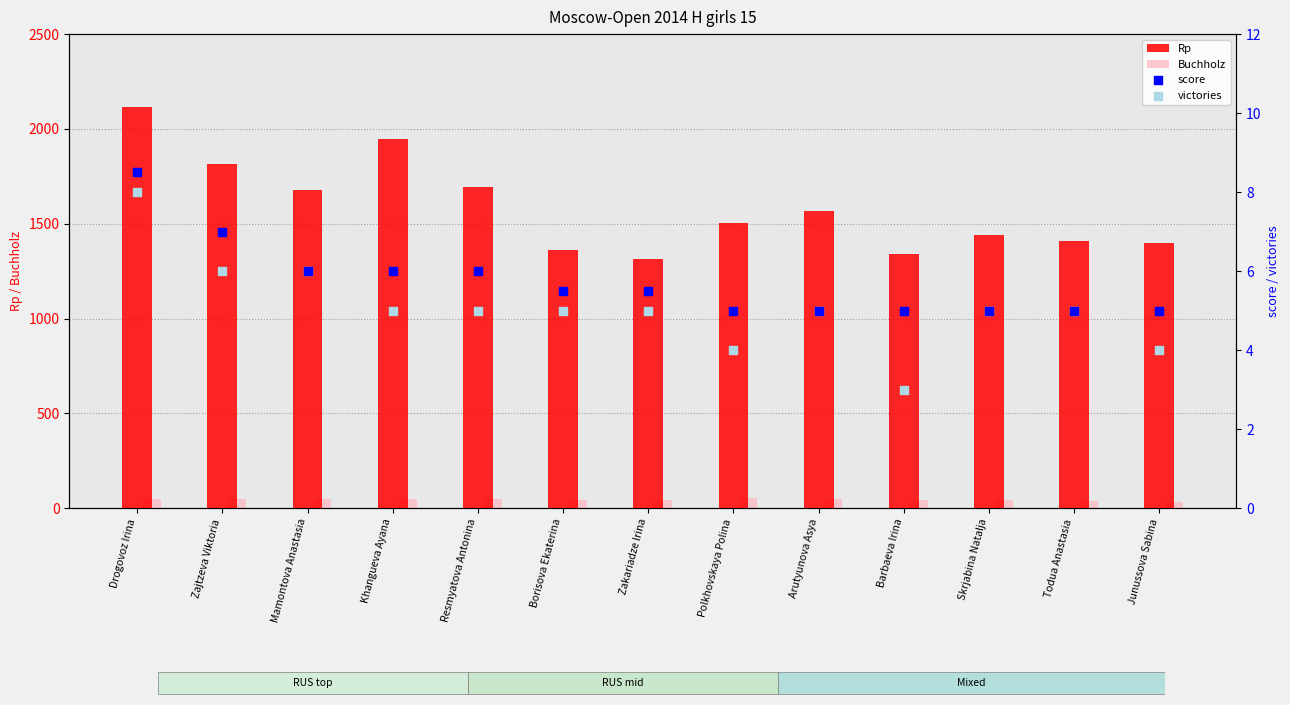

Is the value of victories at Zajtzeva Viktoria greater than the value of score at Khangueva Ayana?

No